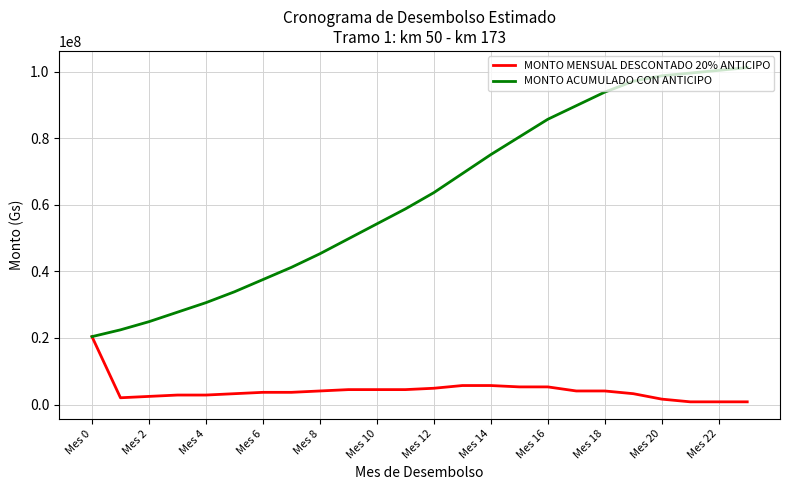

Which series has the widest spread of values?

MONTO ACUMULADO CON ANTICIPO